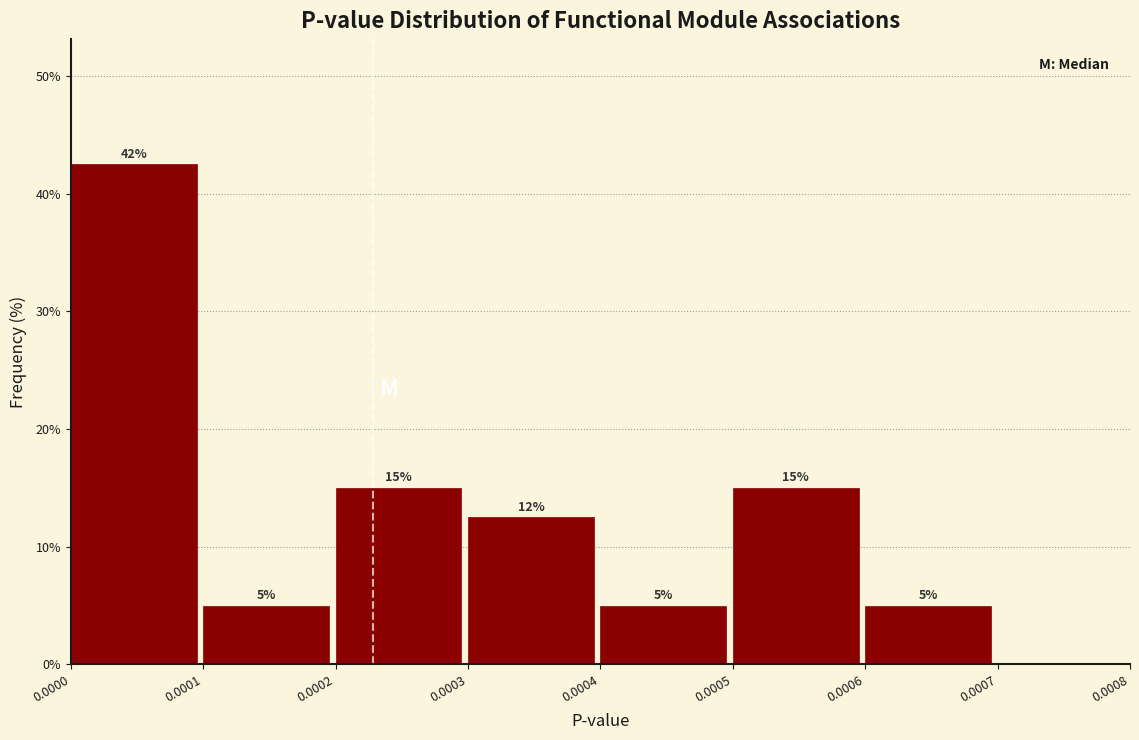

Which range on the x-axis has the tallest bar?

0.0000 to 0.0001